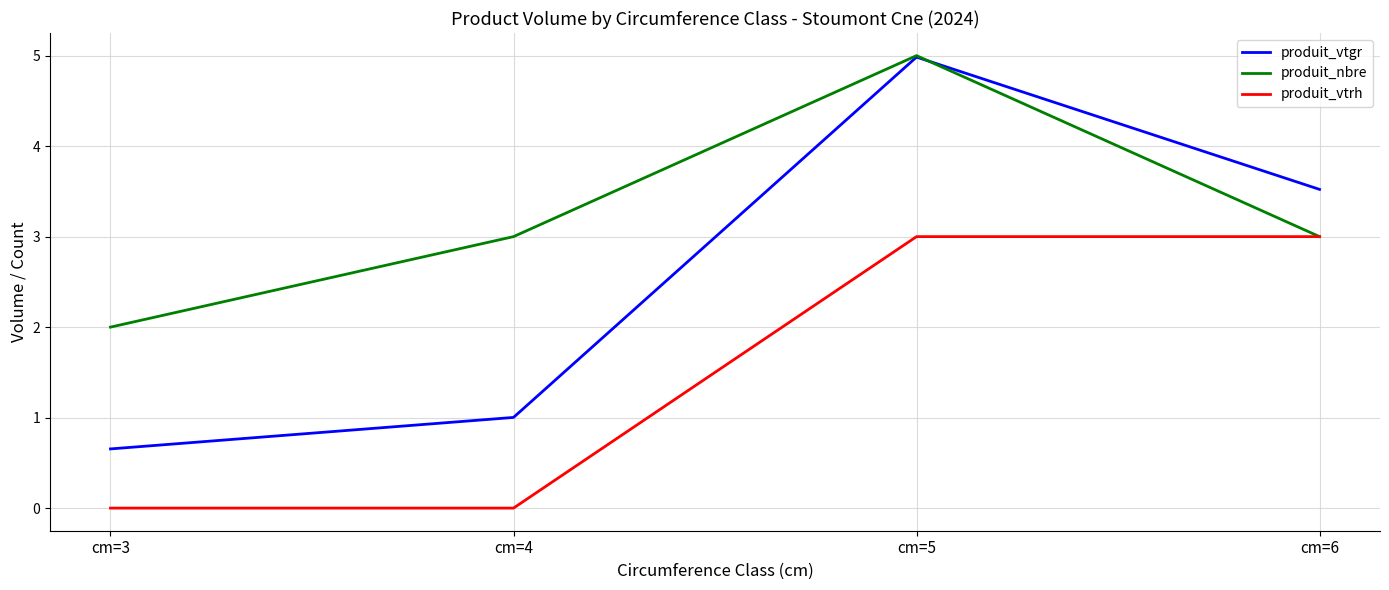

The value of produit_nbre at cm=3 is 2.0. True or false?

True